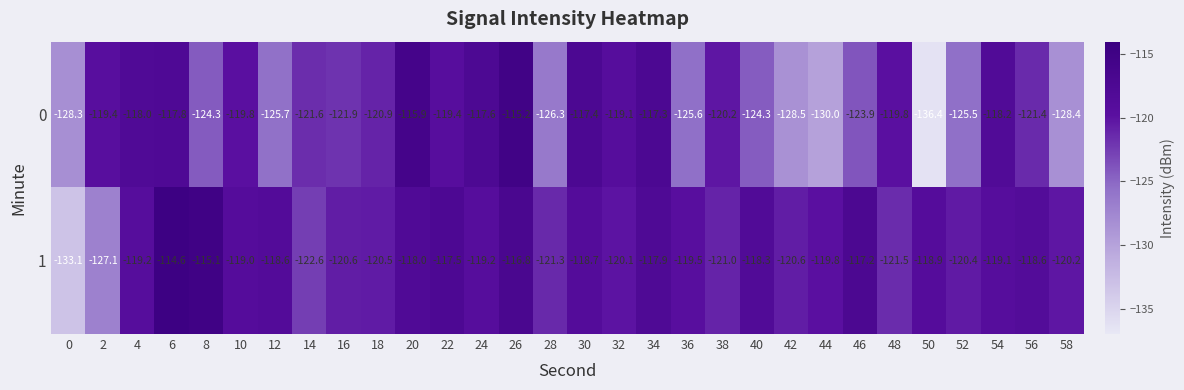

How many series are shown in this chart?

2